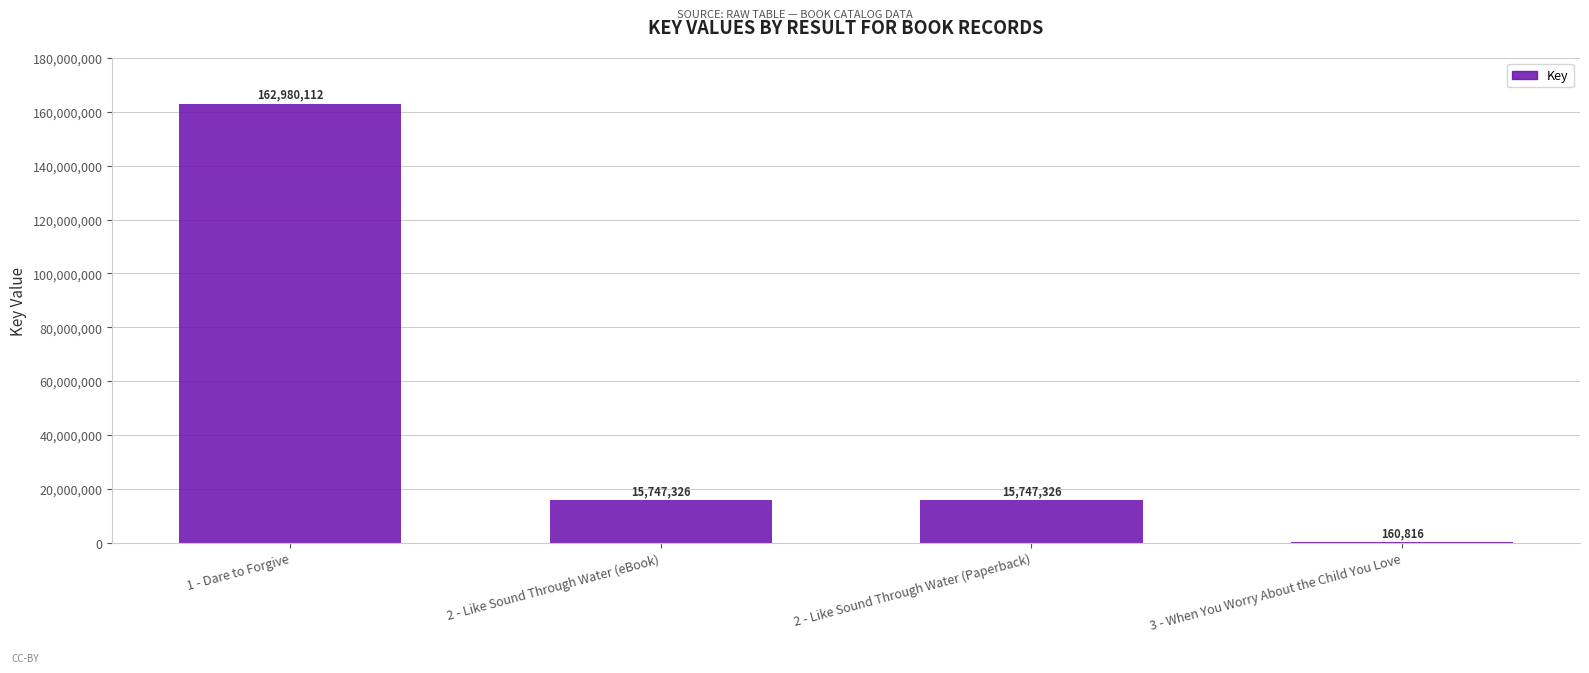

The value at 1 - Dare to Forgive is 162980112. True or false?

True